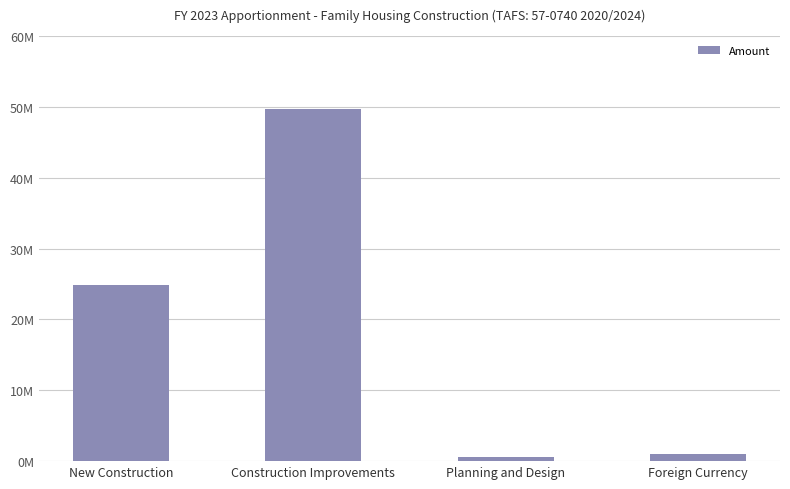

What is the maximum value shown in the chart?

49692172